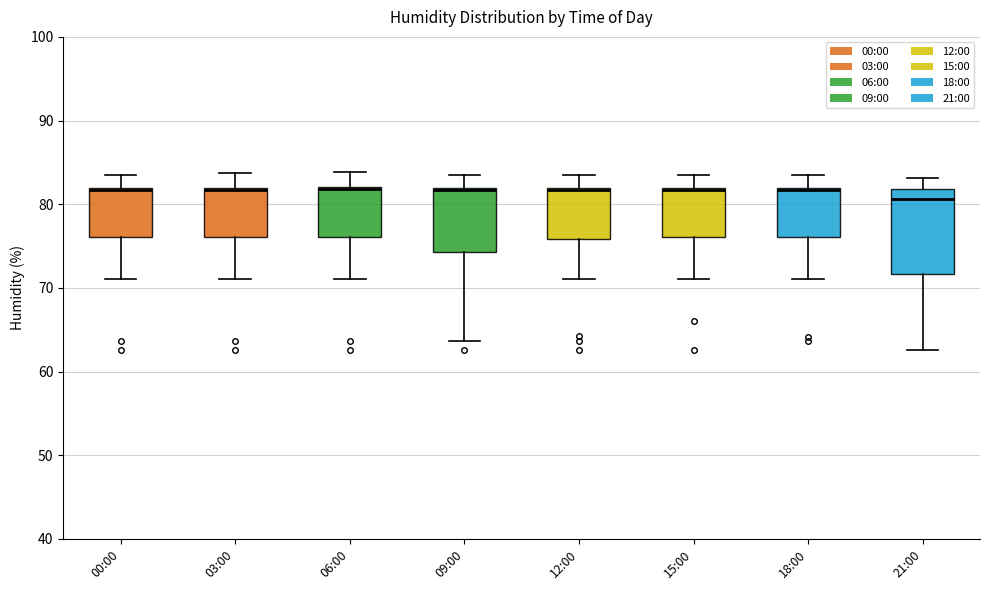

Which box is the tallest, from its lower edge to its upper edge?

21:00